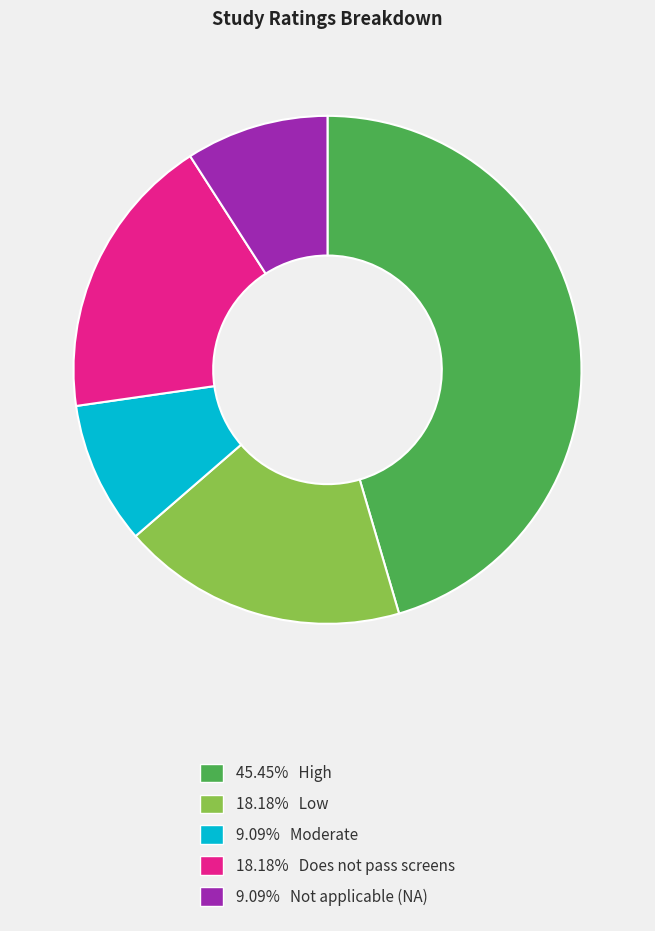

Count the number of slices in the pie.

5